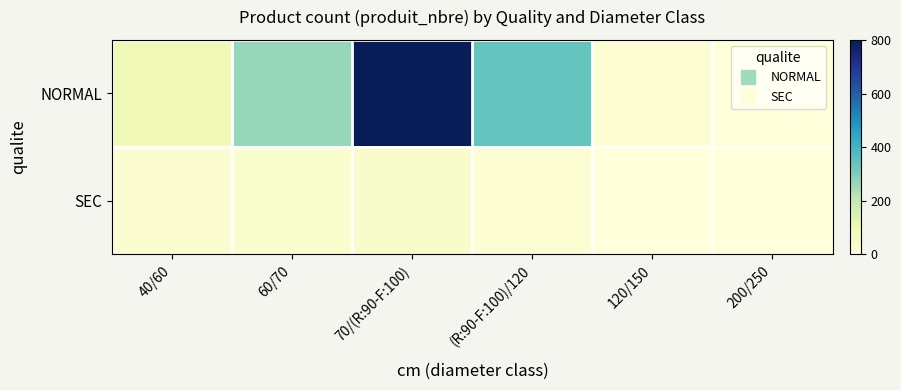

Which label corresponds to the smallest value in the chart?

120/150